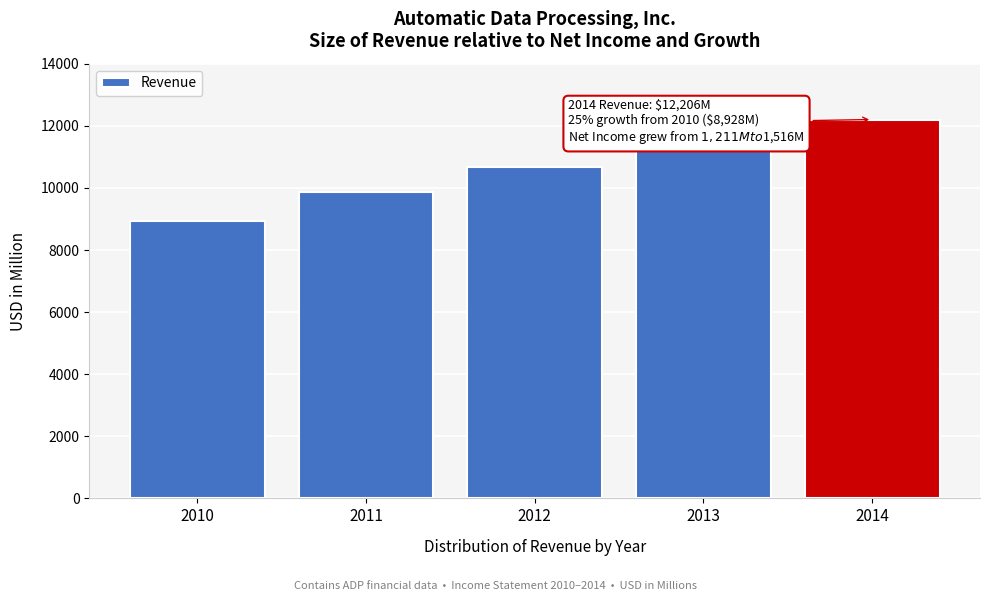

Reading left to right, transcribe all the data shown in this chart.

2010=8928	2011=9880	2012=10665	2013=11310	2014=12206